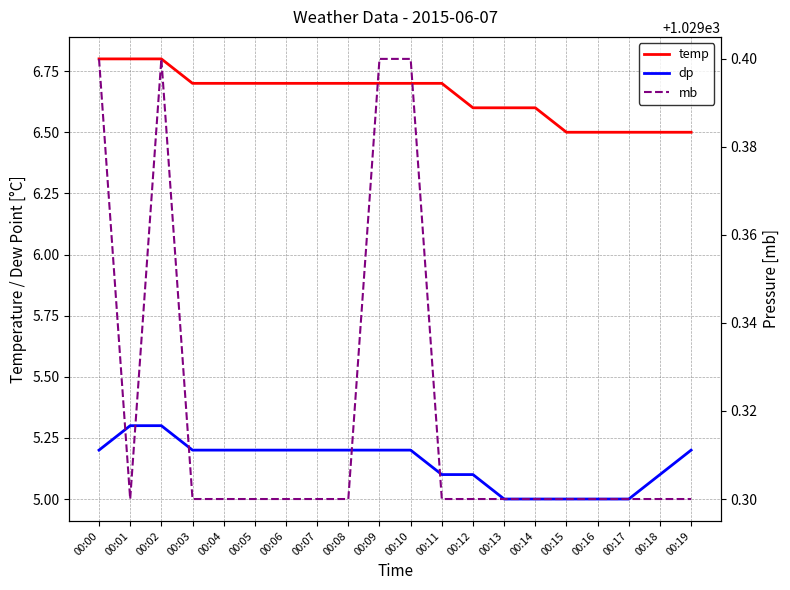

In mb, how many points are higher than both neighbors (excluding endpoints)?

1